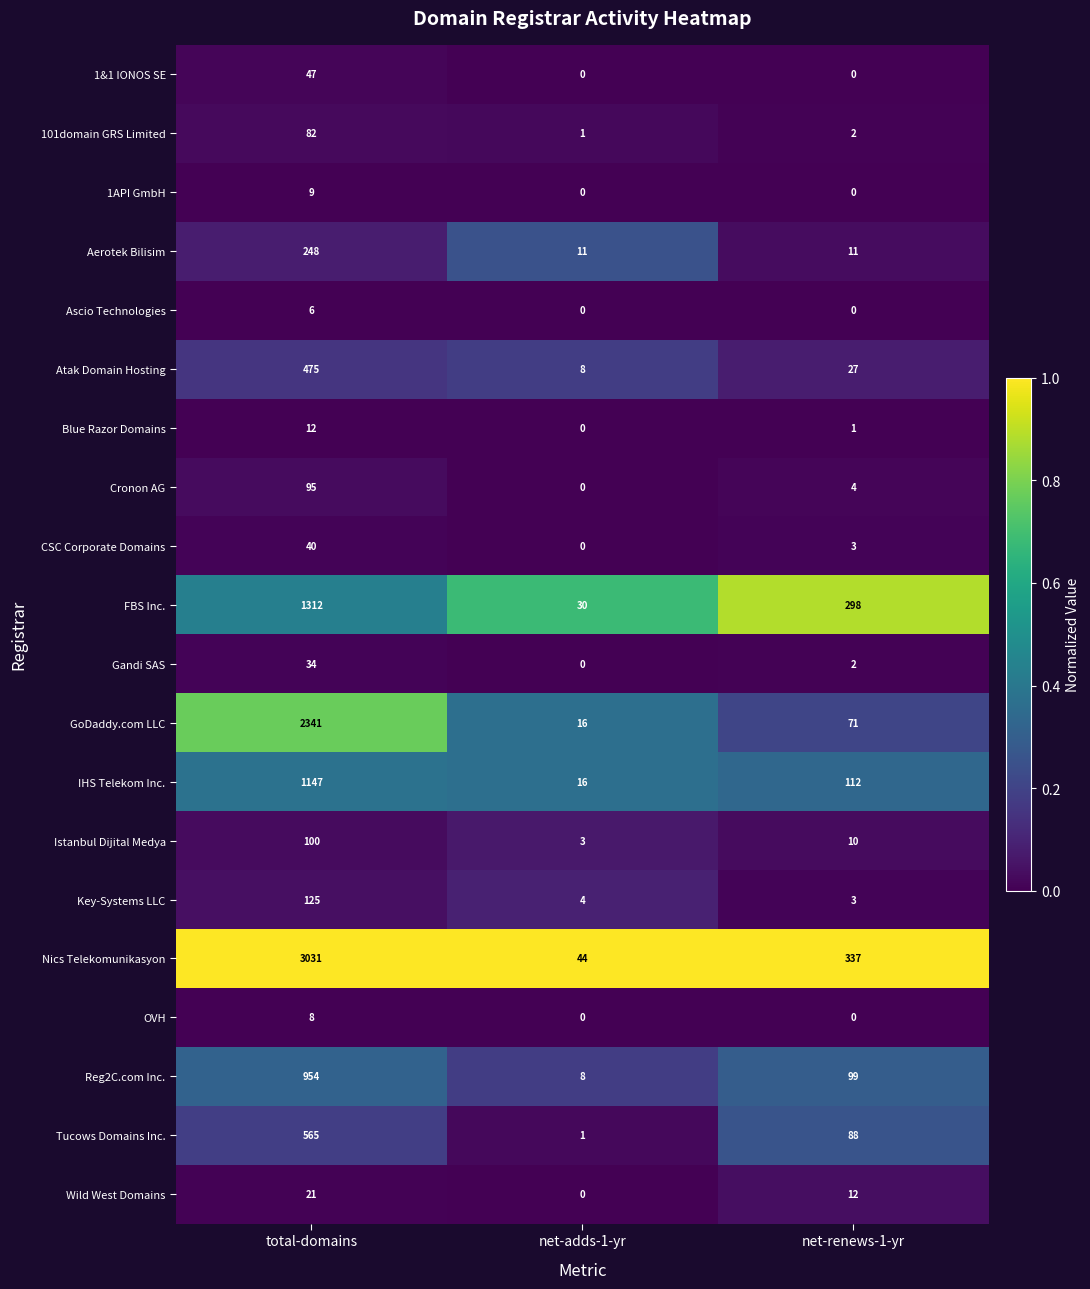

The 101domain GRS Limited series shows 2 at net-renews-1-yr. True or false?

True